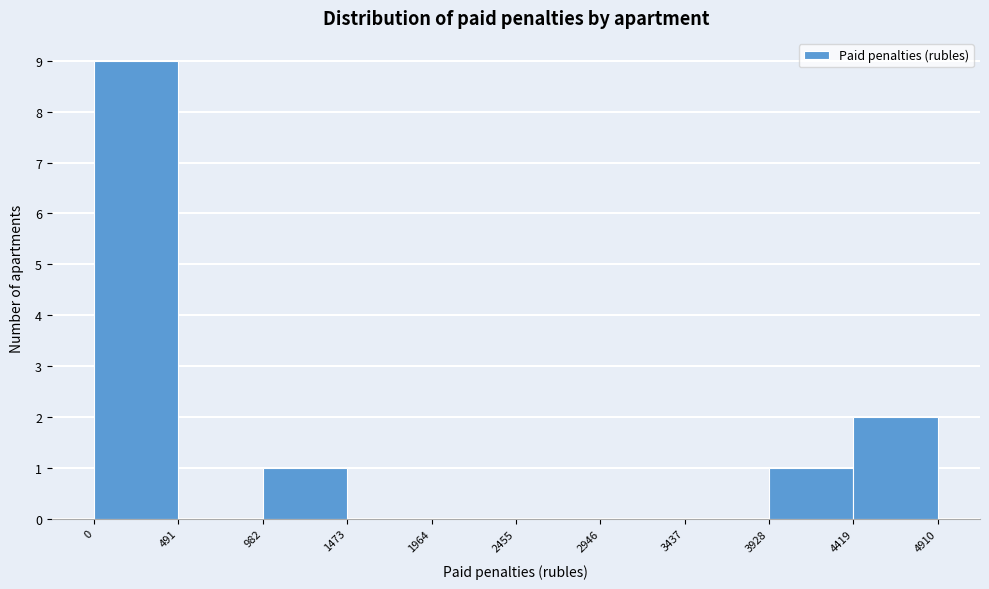

Which range on the x-axis has the tallest bar?

0 to 491